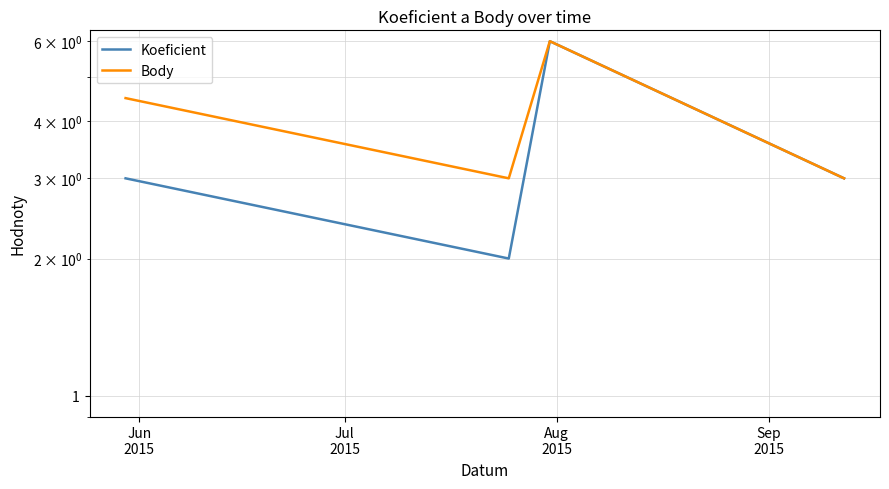

At which category is the sum across all series the highest?

Aug
2015